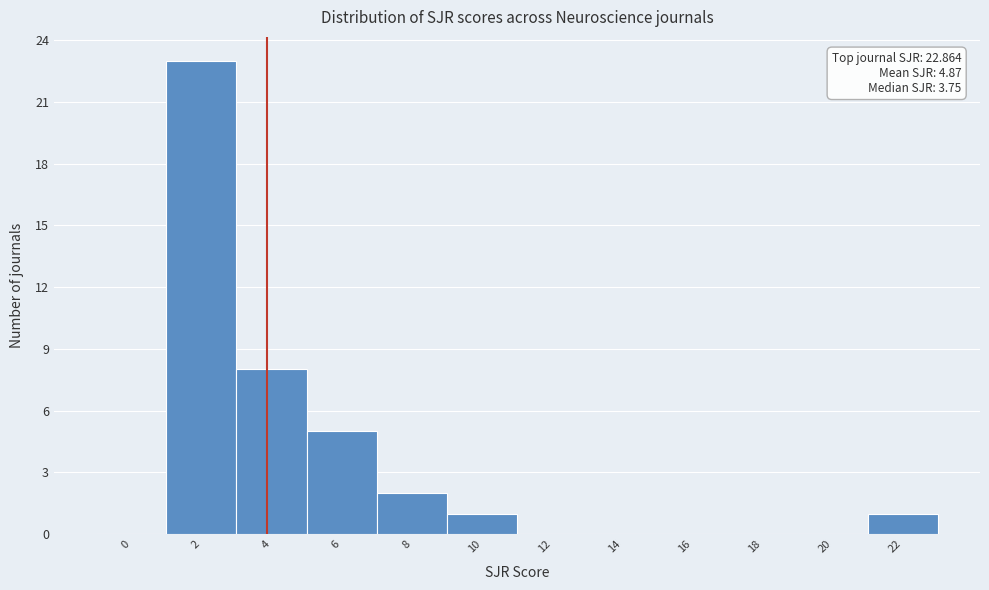

Reading left to right, list all the values displayed in this chart.

0=0	2=23	4=8	6=5	8=2	10=1	12=0	14=0	16=0	18=0	20=0	22=1